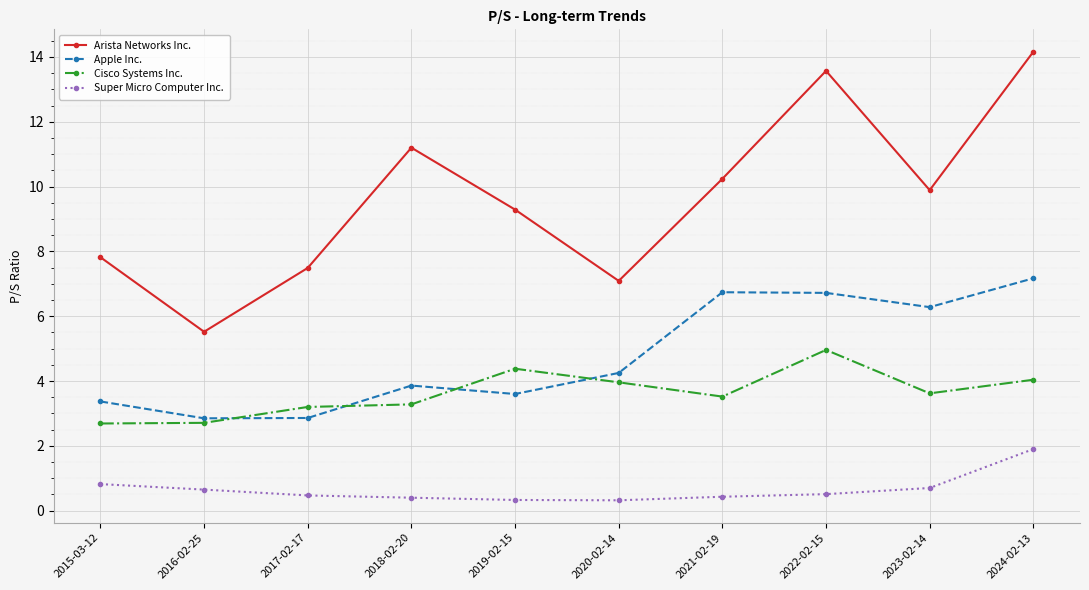

At which category does Arista Networks Inc. reach its first local valley?

2016-02-25